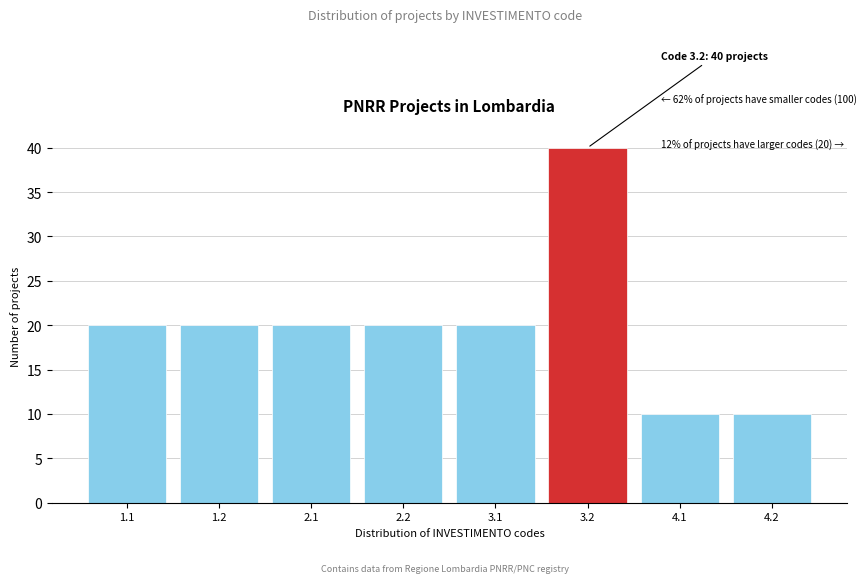

Reading left to right, extract all data points from this chart.

20	20	20	20	20	40	10	10